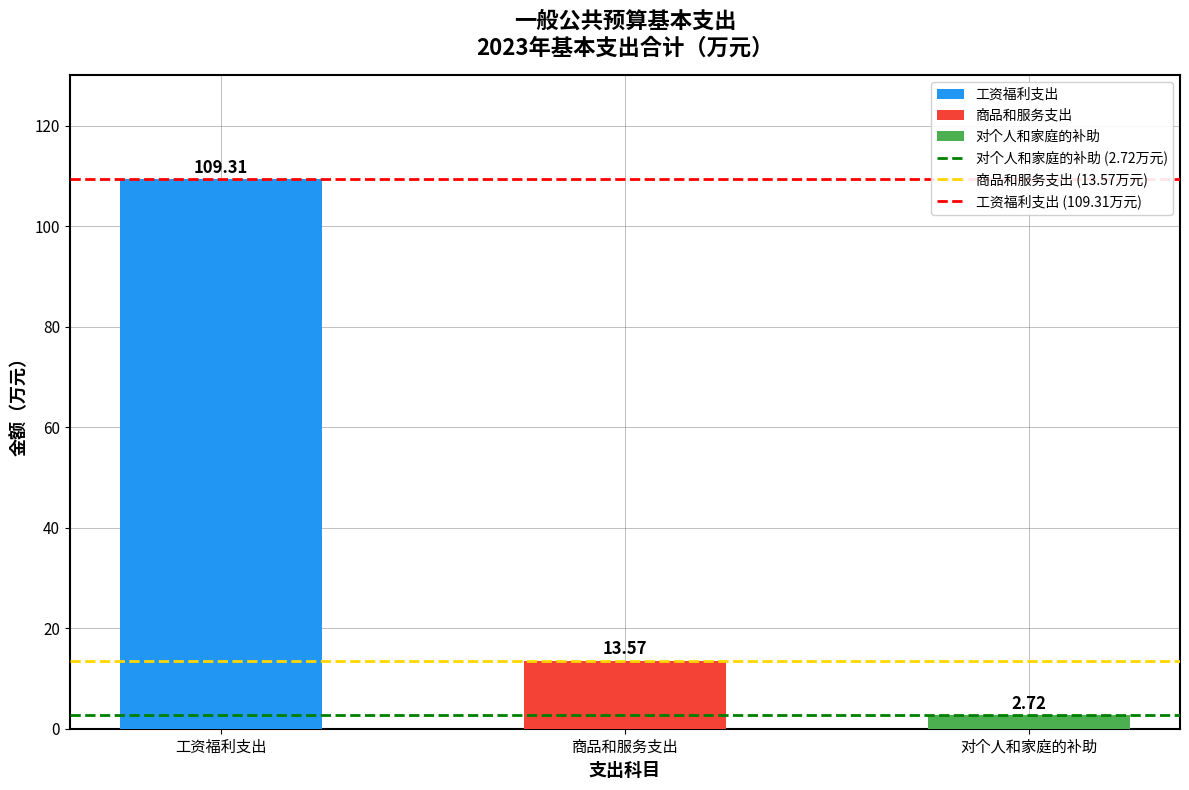

At which category does the chart reach its minimum across all series?

对个人和家庭的补助